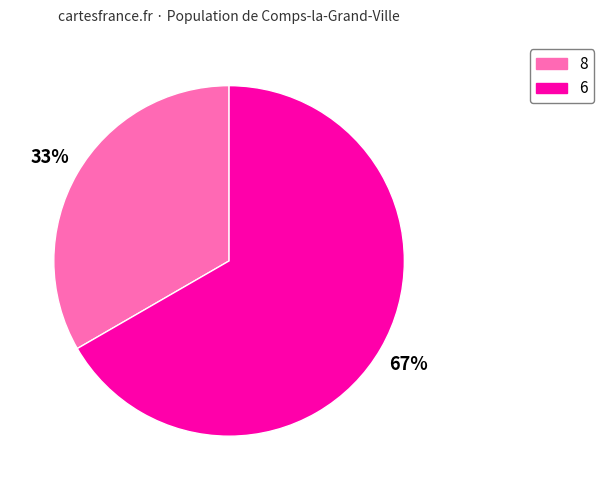

Does any single category account for the majority?

Yes